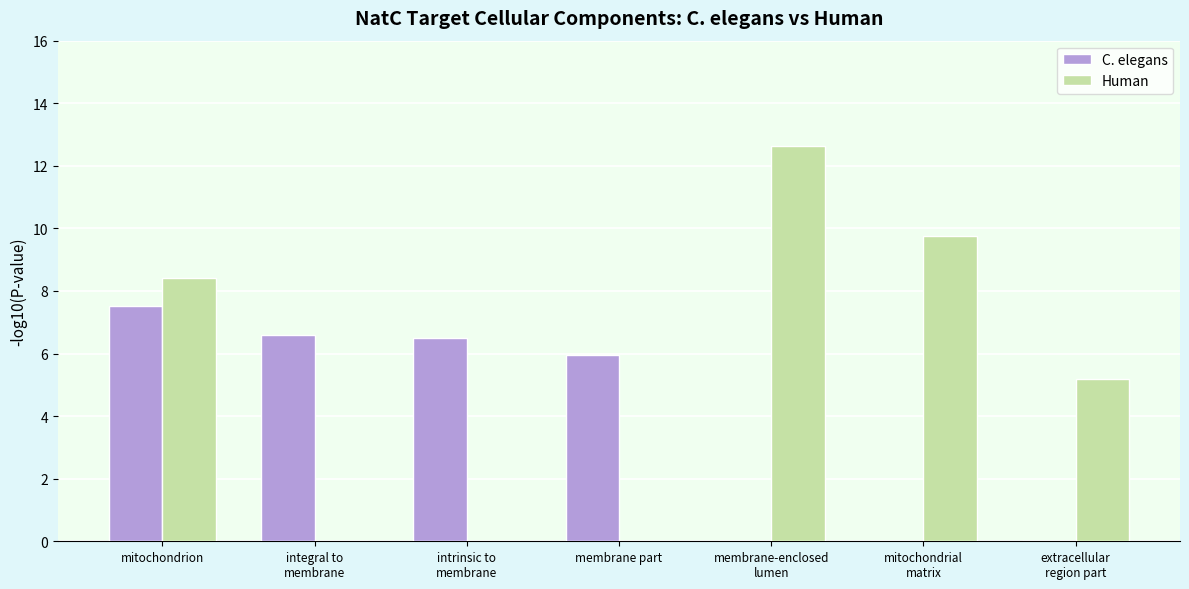

The value of C. elegans at membrane part is 6.0. True or false?

True